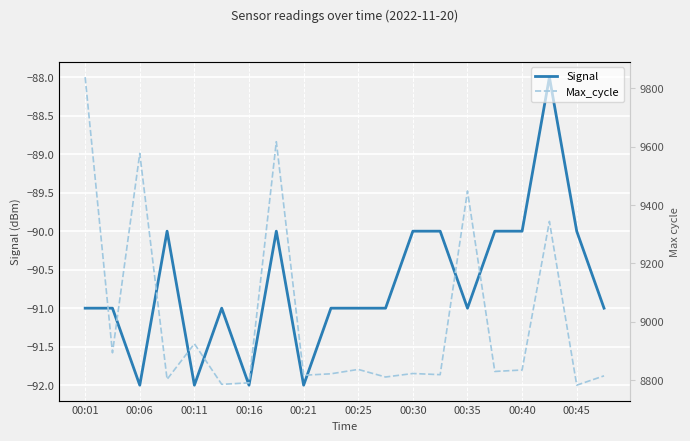

What is the sum of all Max_cycle values?

180215